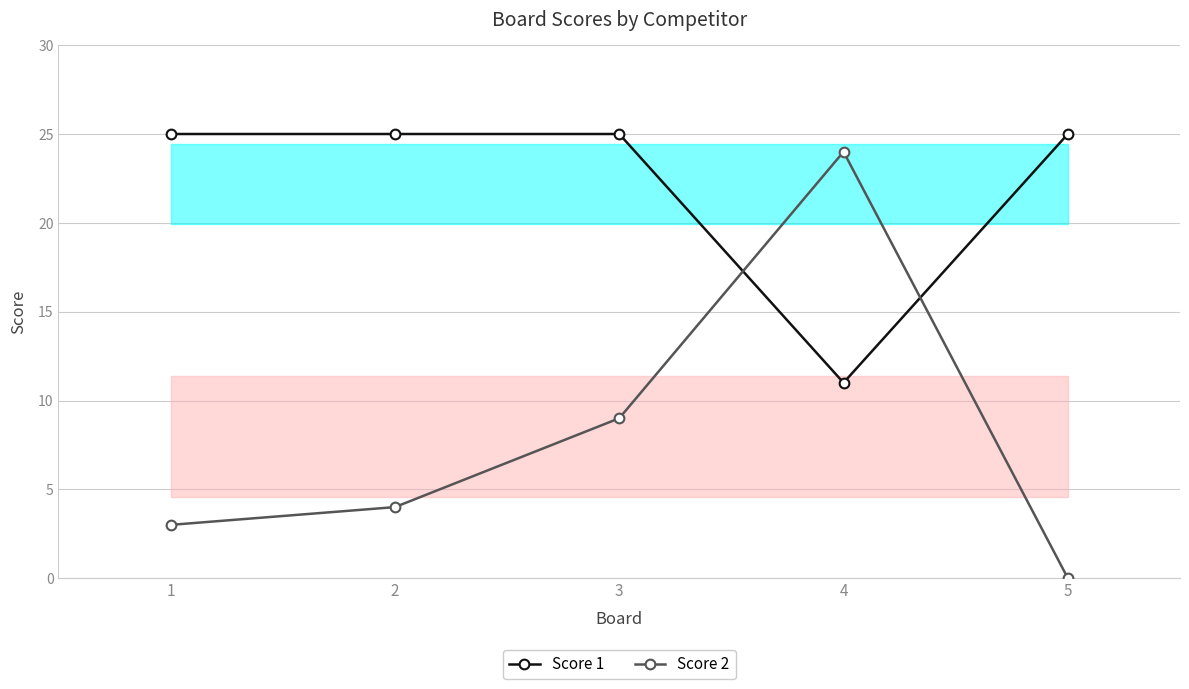

At which category is the sum across all series the highest?

4